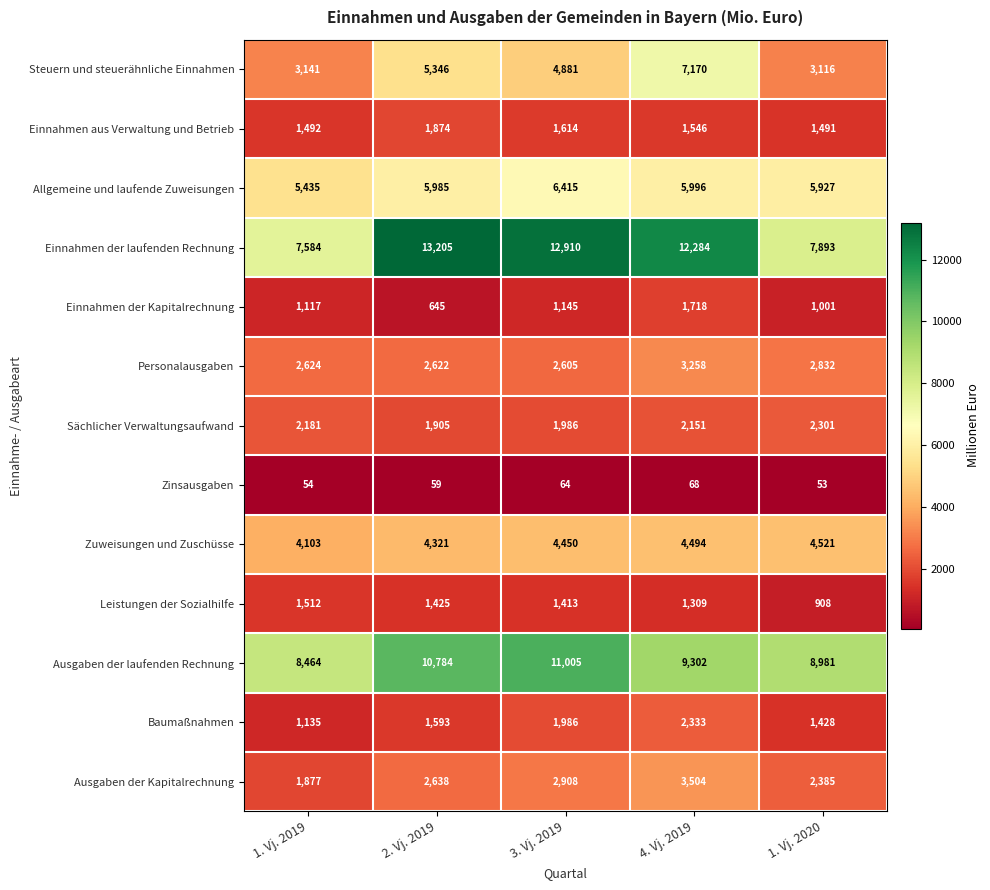

Count the number of categories in the chart.

5